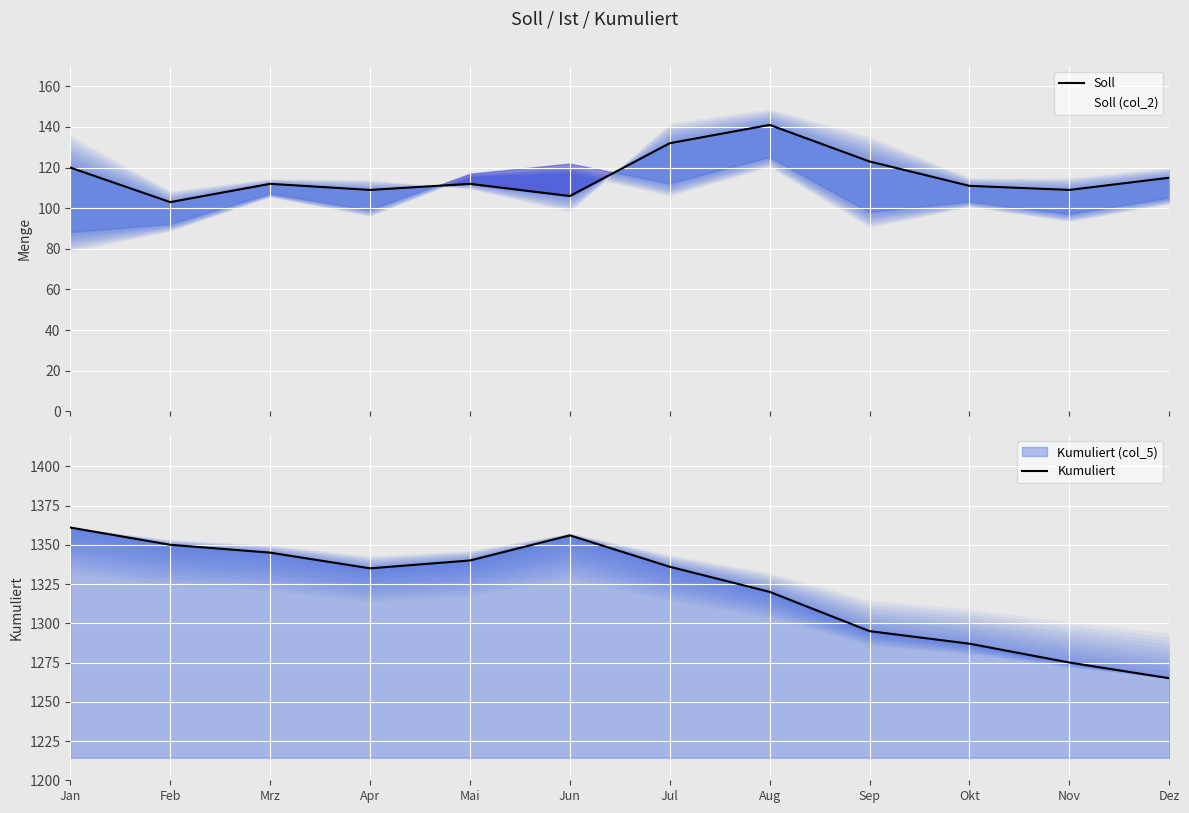

Between Aug and Okt, which is larger?

Aug